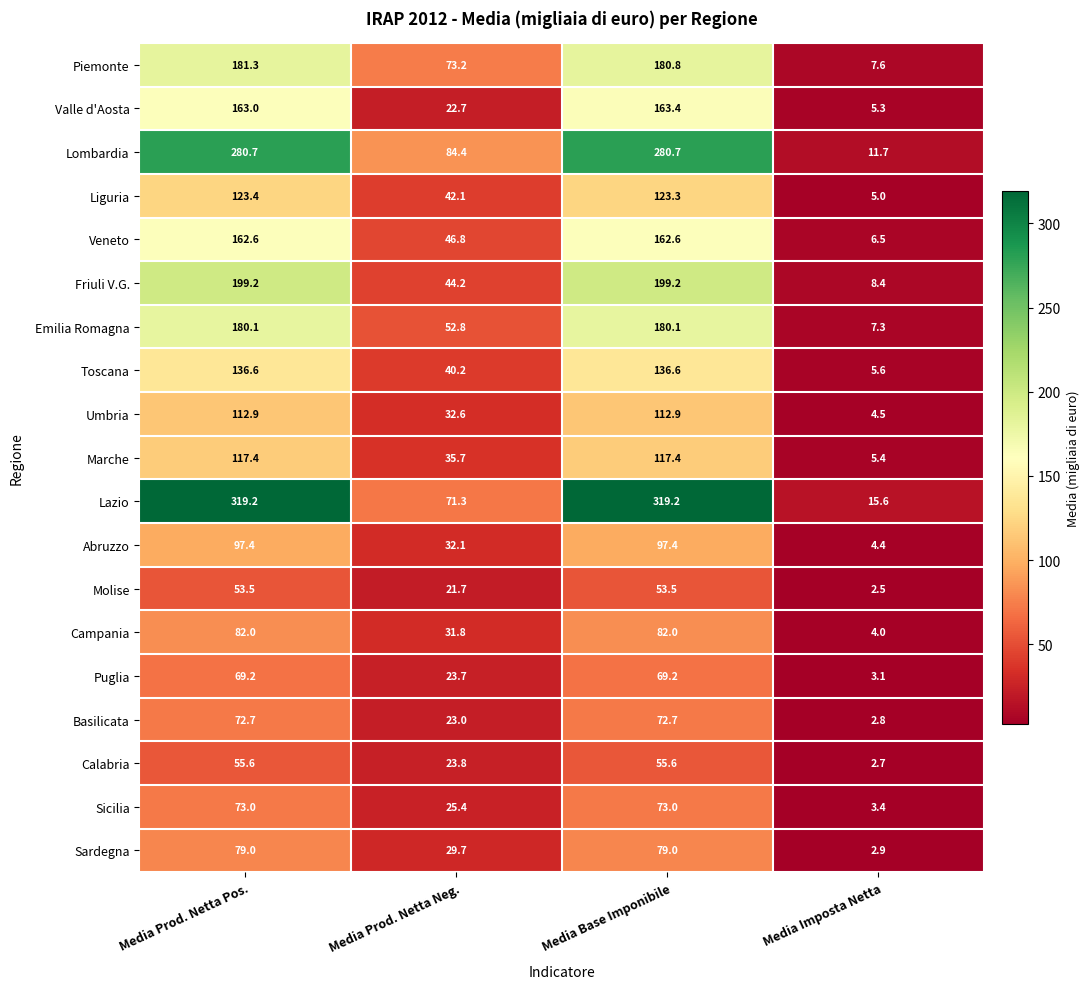

At how many categories does at least one series exceed 6?

4